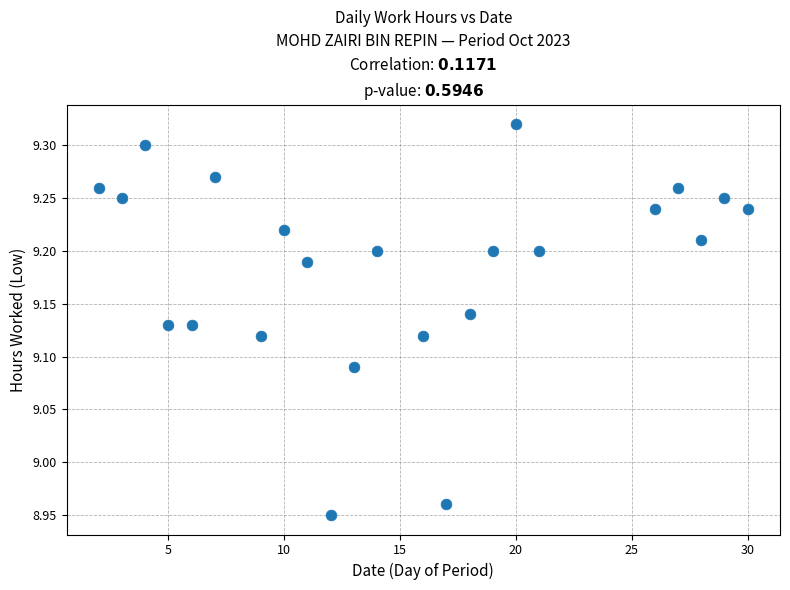

What is the range of X values (max minus min)?

28.0